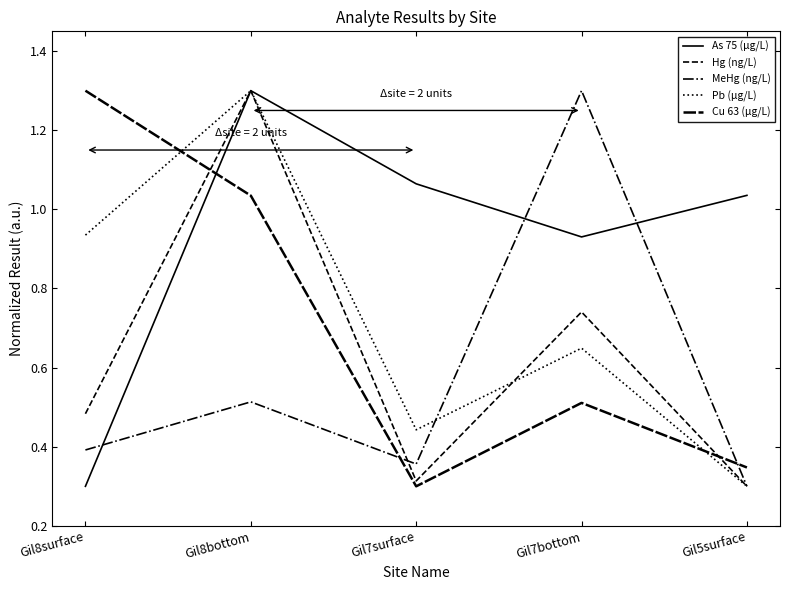

Which has a higher value, Gil5surface or Gil8surface?

Gil5surface